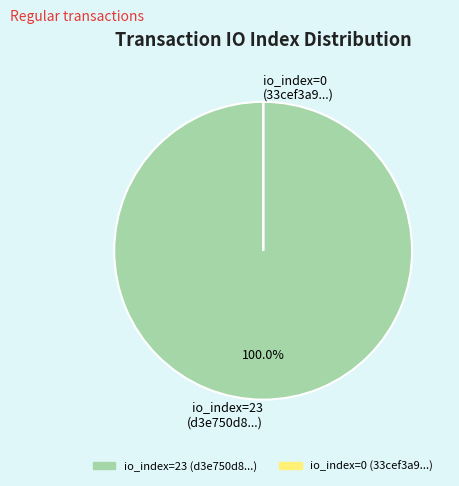

Which slice represents more than half of the pie?

io_index=23 (d3e750d8...)